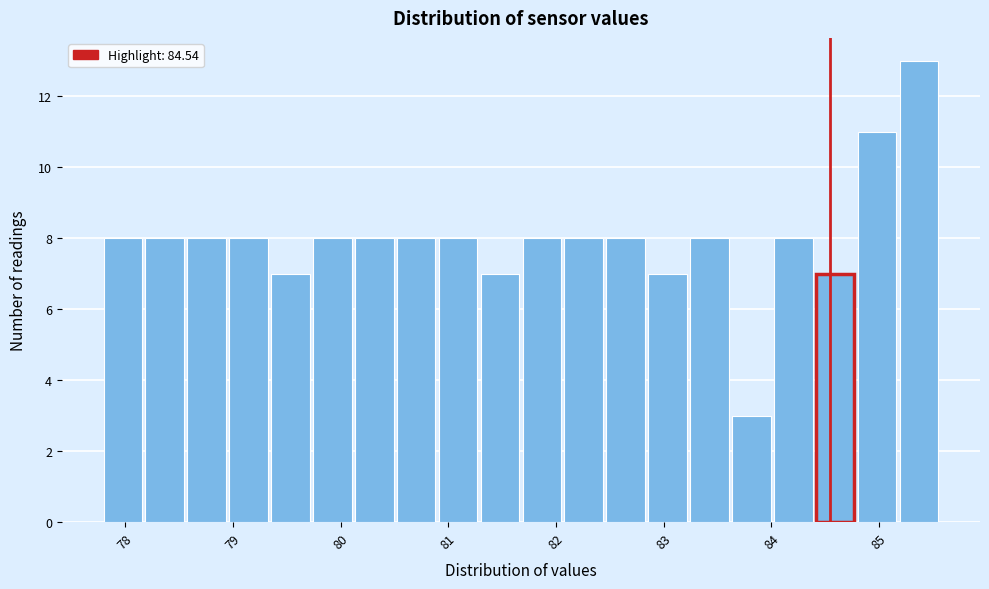

Around what value on the x-axis is the tallest bar? Give the approximate position of its centre, as read against the axis.

85.4